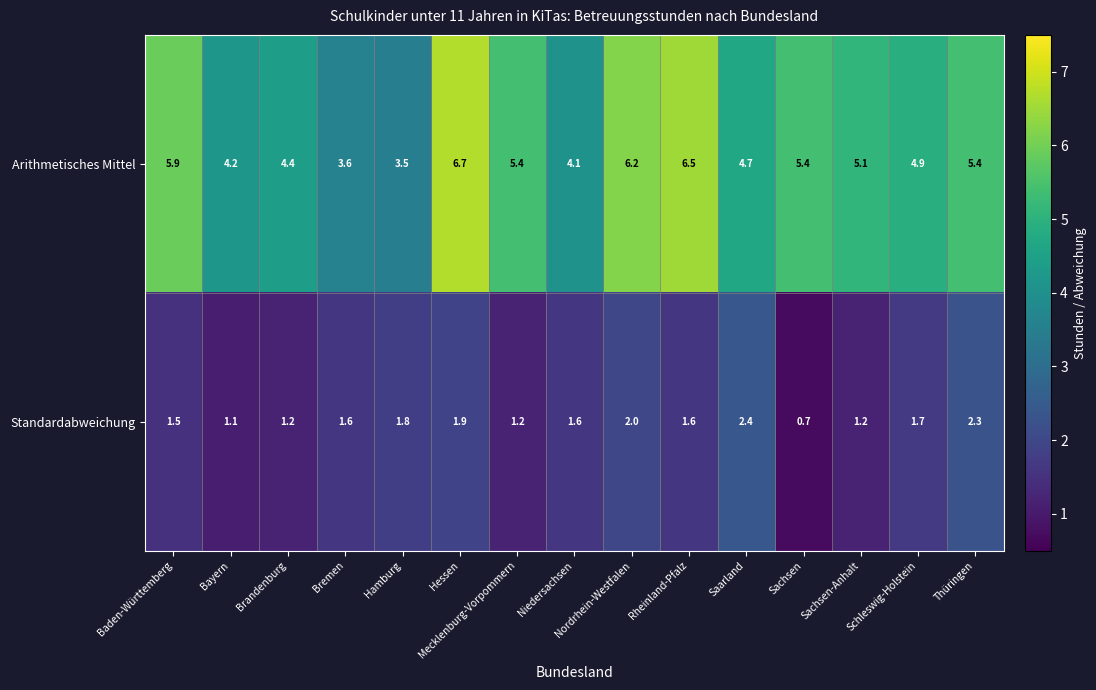

Where does the Arithmetisches Mittel series first go above 5?

Baden-Württemberg